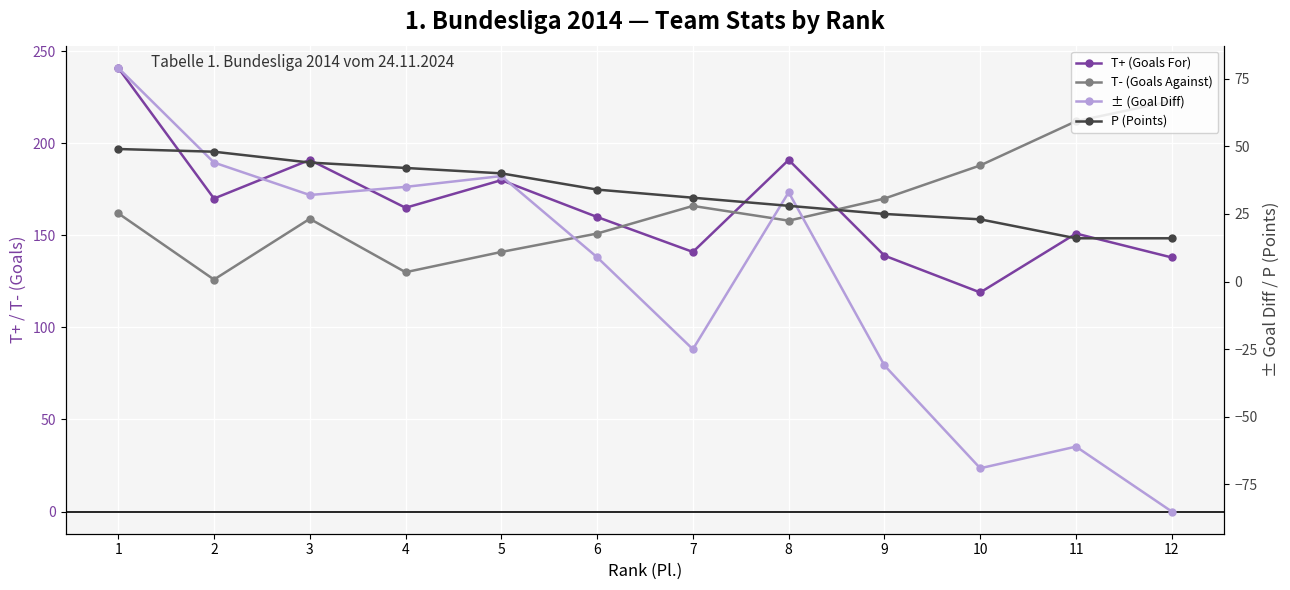

Which series has the largest total across all categories?

T+ (Goals For)